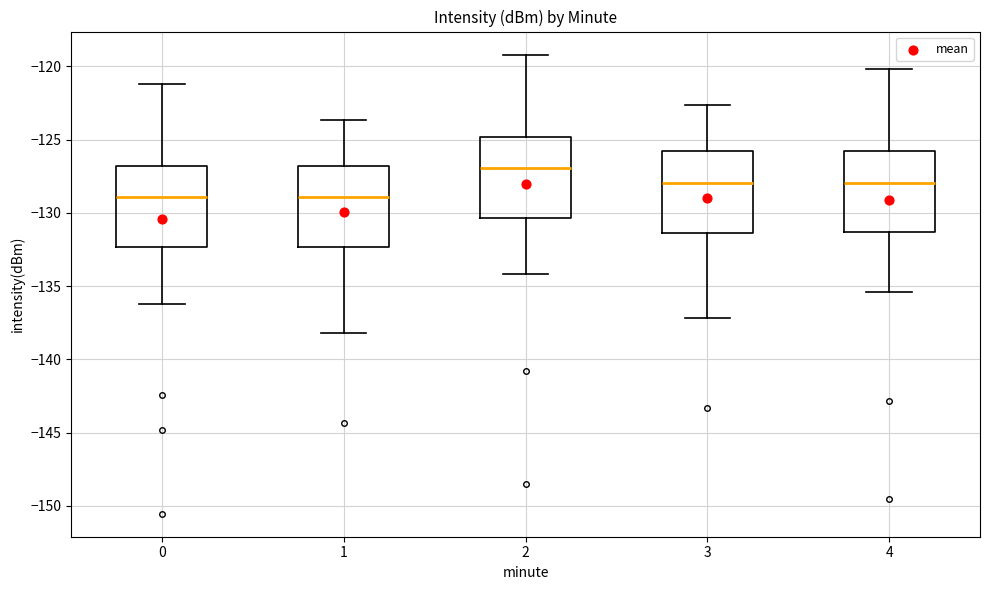

Which box's median line is the highest?

2